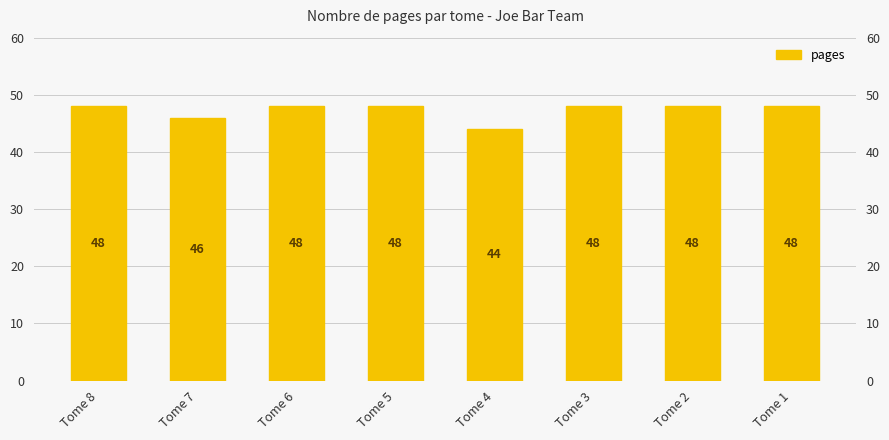

What is the change in value from Tome 4 to Tome 2?

+4